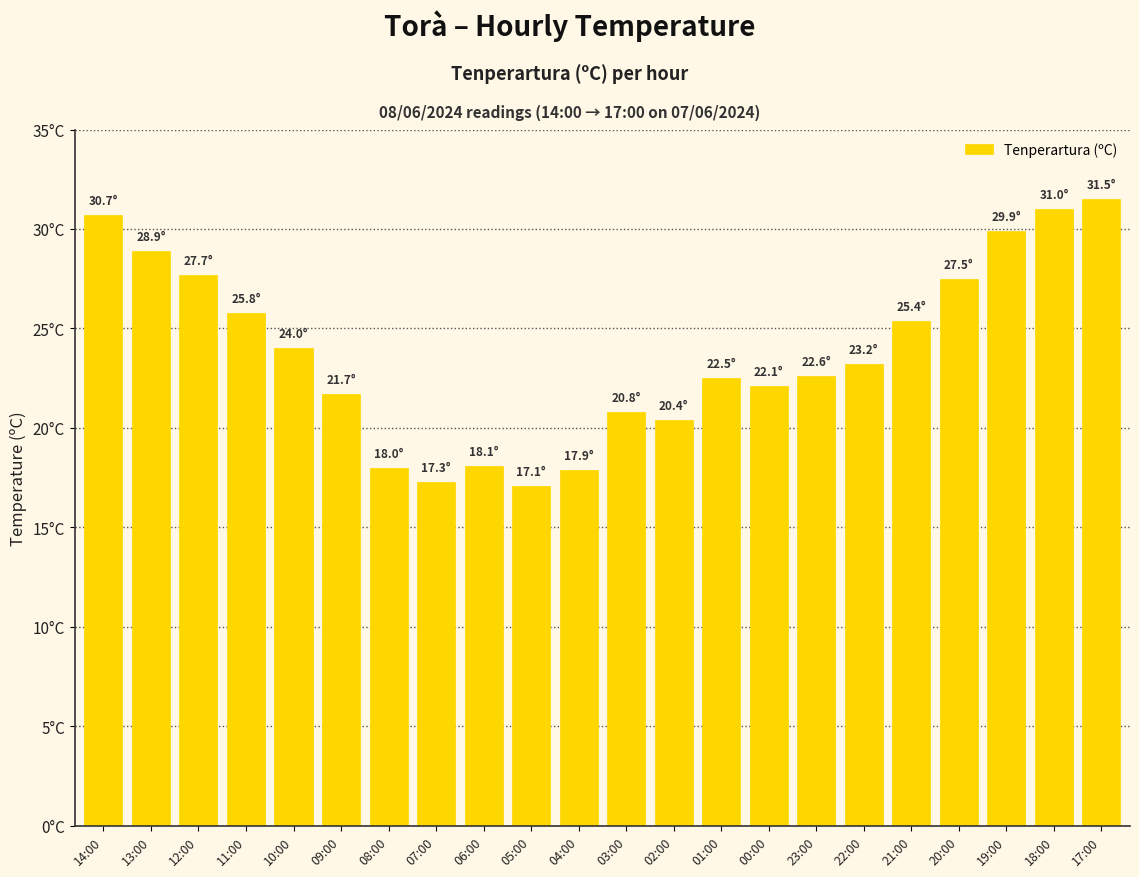

Reading right to left, what are all the values shown in this chart?

31.5	31.0	29.9	27.5	25.4	23.2	22.6	22.1	22.5	20.4	20.8	17.9	17.1	18.1	17.3	18.0	21.7	24.0	25.8	27.7	28.9	30.7